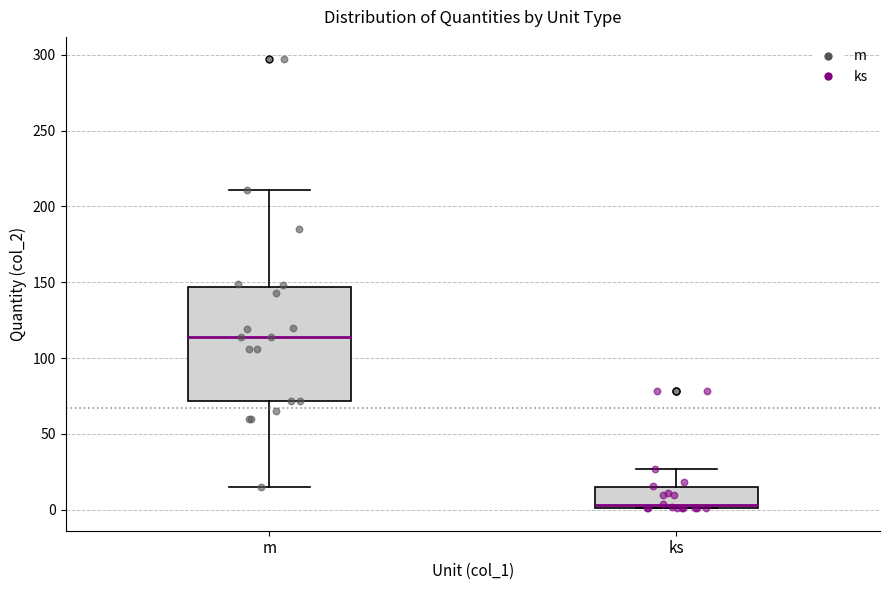

Reading left to right, transcribe this box plot: for each box, give where its median line is, the range the box spans, and where its two whiskers end, as read against the y-axis. The values are not printed on the chart, so give them approximately, as read against the axis.

m: median 115, box 70 to 145, whiskers 15 to 210
ks: median 5, box 0 to 15, whiskers 0 to 25